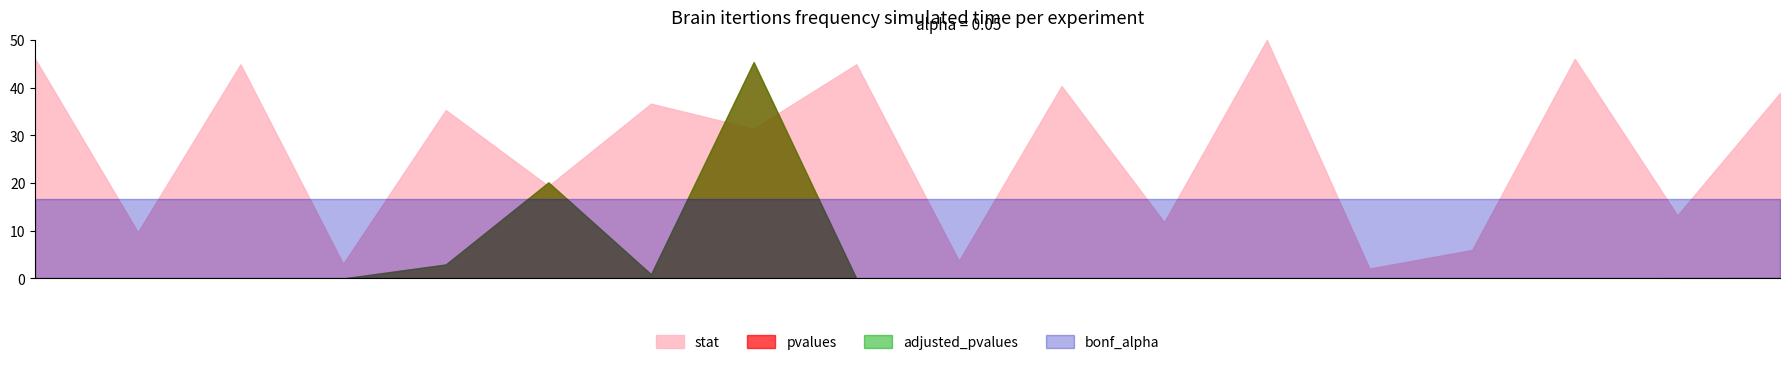

At which label does stat reach its peak?

Asp:GAC